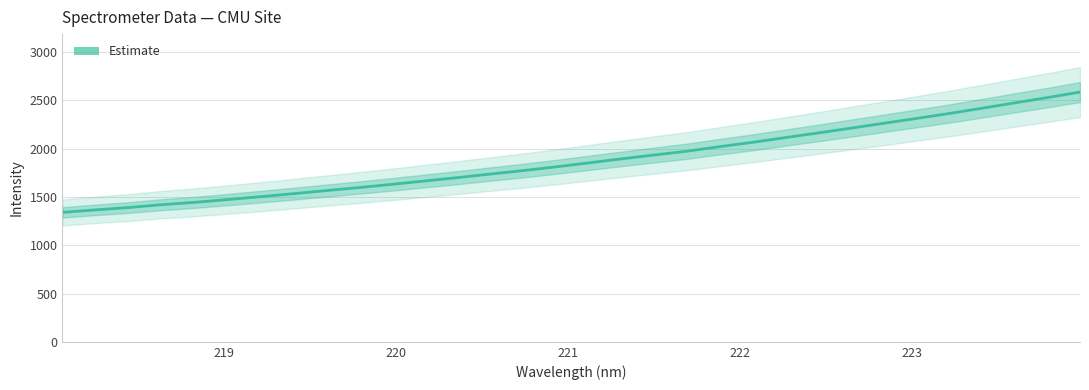

What is the sum of all values?

60063.8